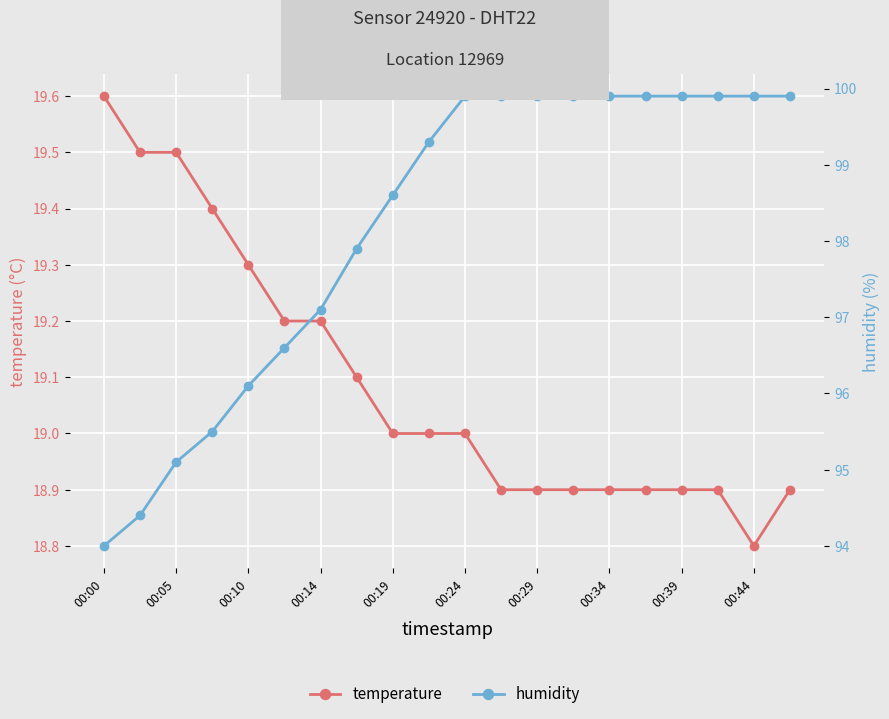

Which series has the largest total across all categories?

humidity